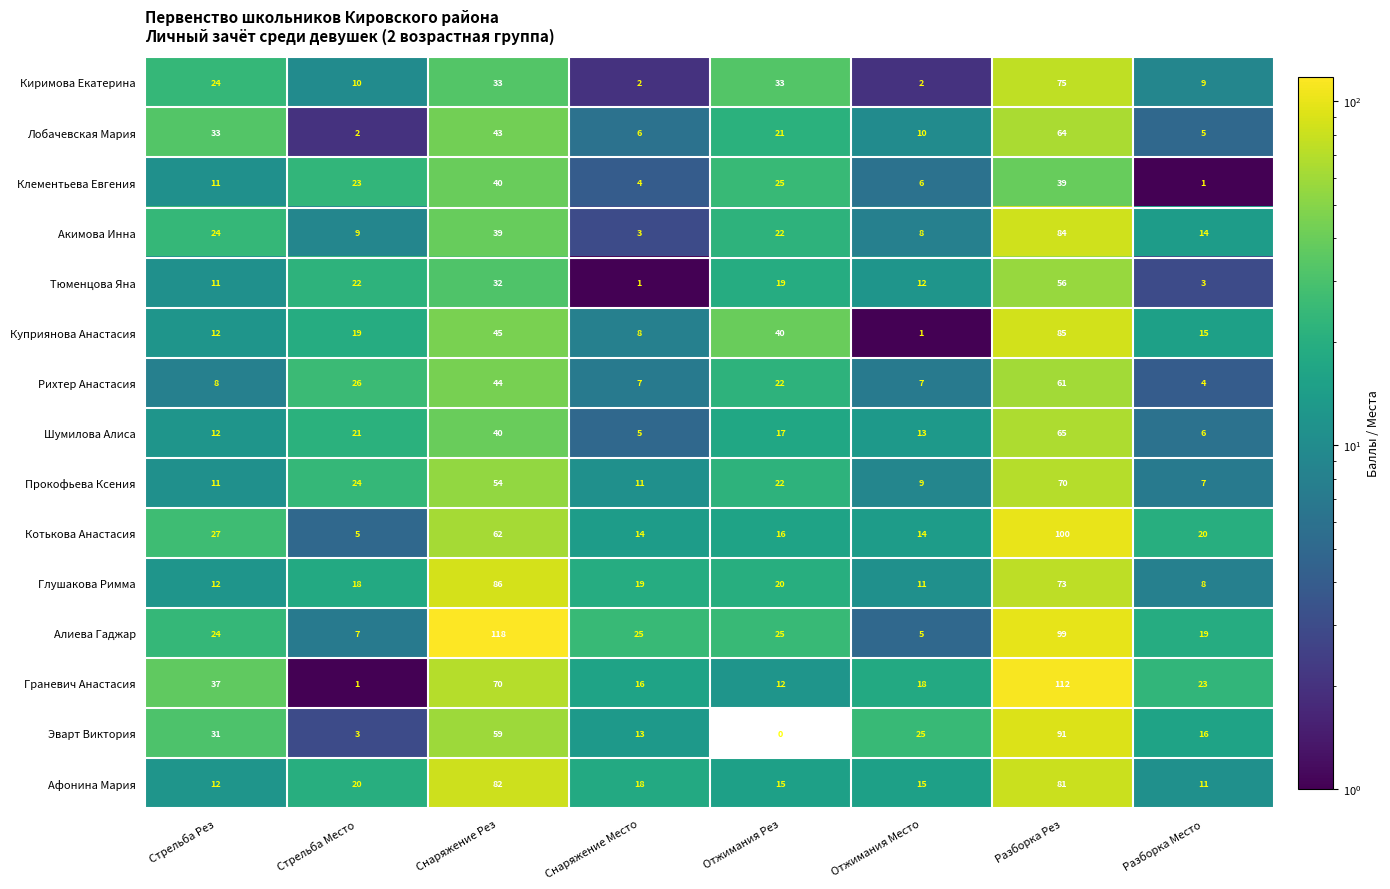

At which category is the sum across all series the highest?

Разборка Рез